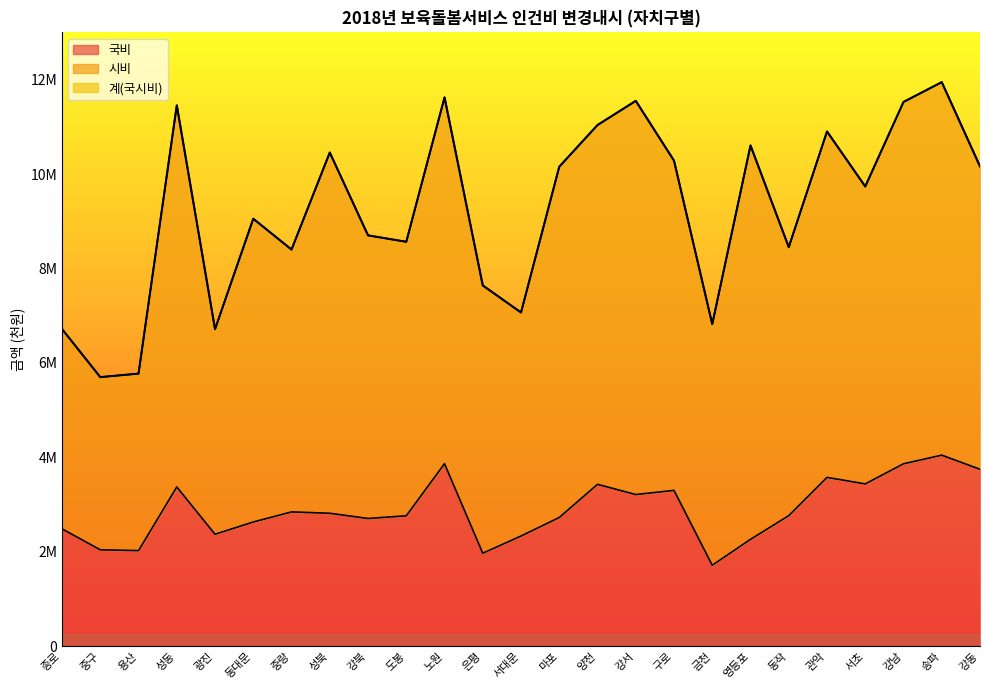

At which category does the chart reach its peak across all series?

송파